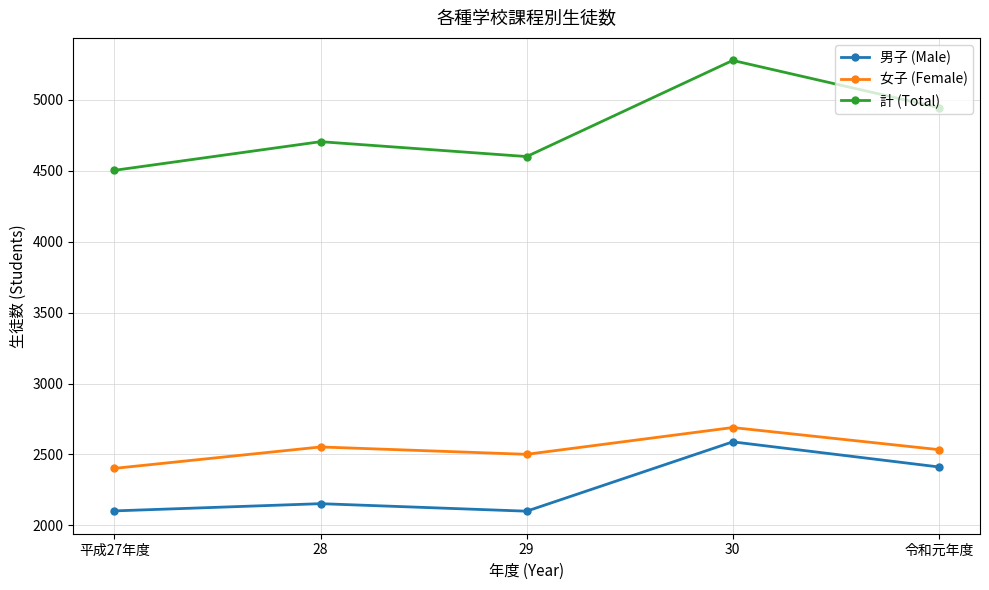

How many lines are shown in the chart?

3